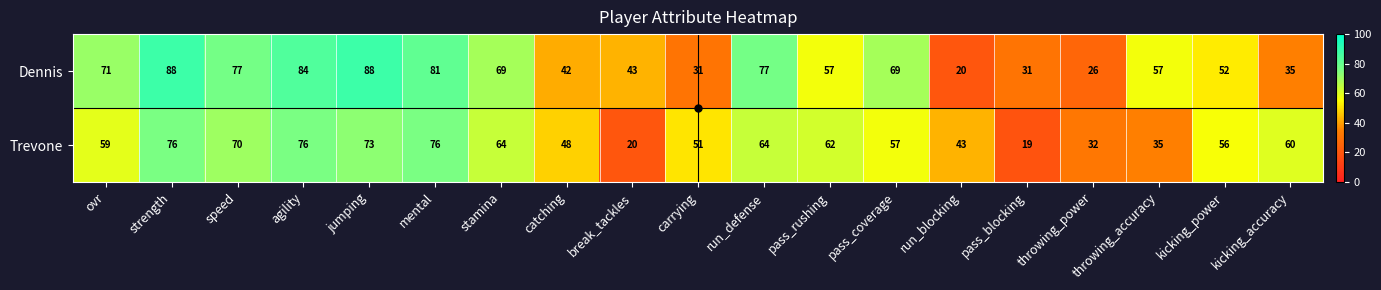

What is the difference between the highest and lowest values at throwing_power?

6